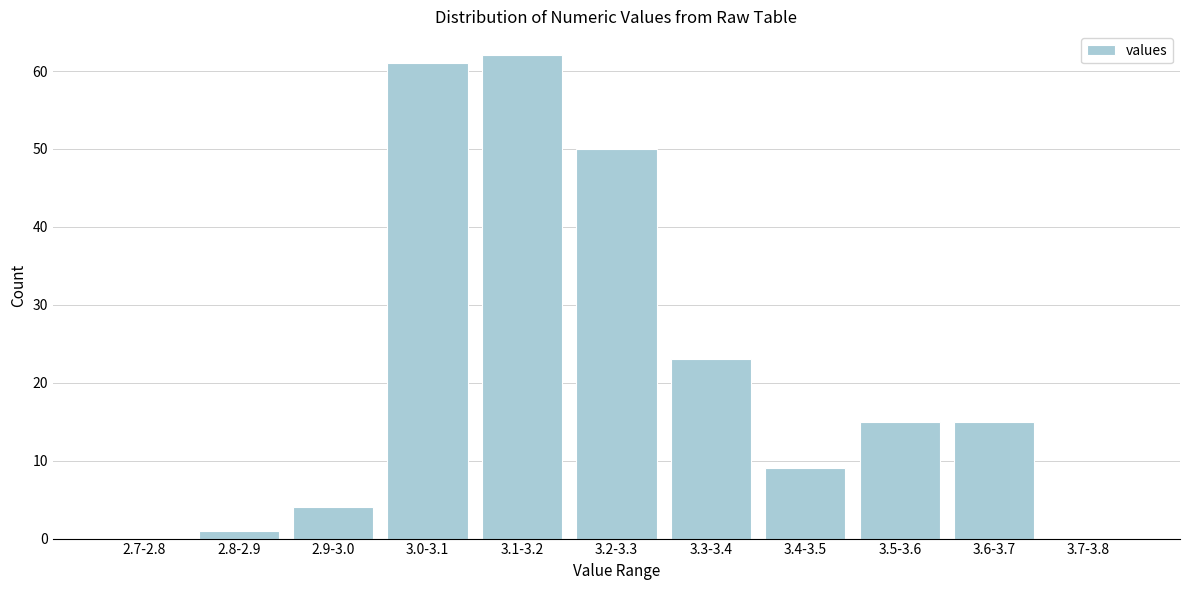

Reading left to right, transcribe all the data shown in this chart.

2.7-2.8=0	2.8-2.9=1	2.9-3.0=4	3.0-3.1=61	3.1-3.2=62	3.2-3.3=50	3.3-3.4=23	3.4-3.5=9	3.5-3.6=15	3.6-3.7=15	3.7-3.8=0